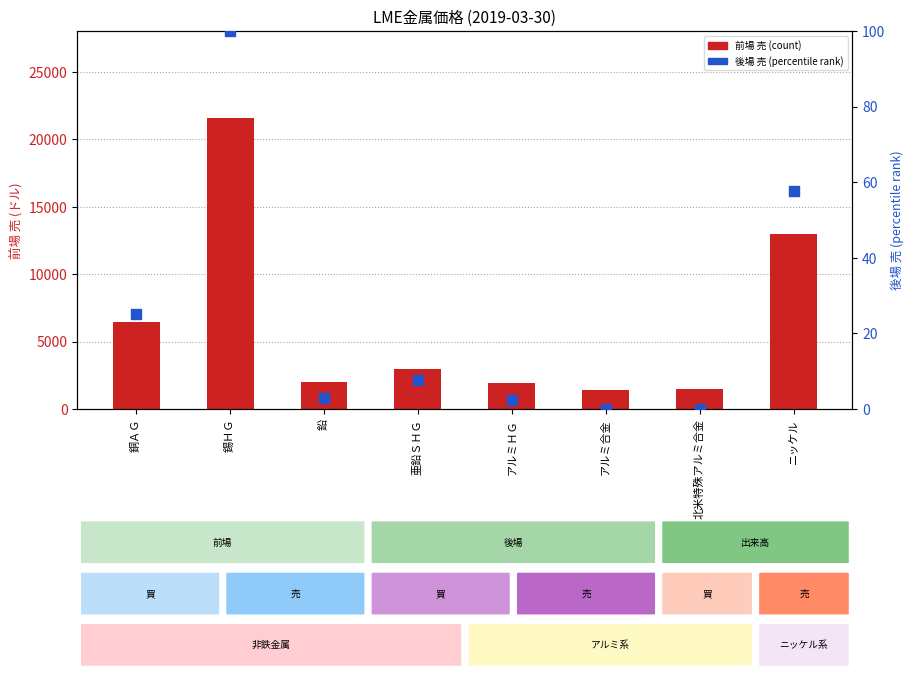

What are all the series names shown in the legend?

前場 売 (count), 後場 売 (percentile rank)